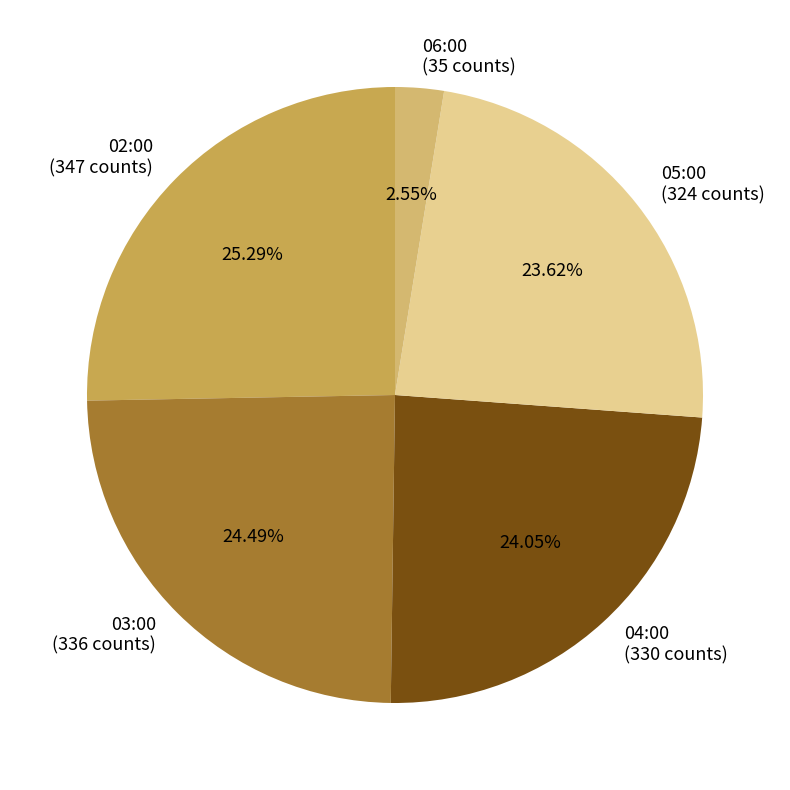

Is the sum of 06:00 and 03:00 greater than half?

No